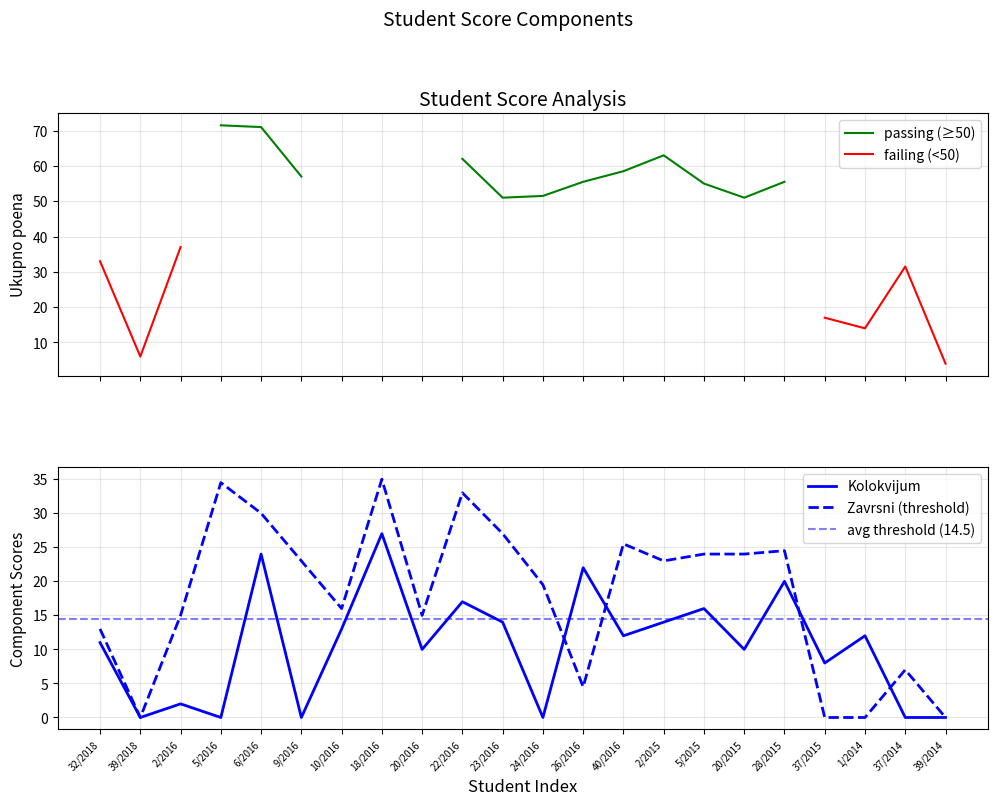

Where is Zavrsni nearest to the value 17?

10/2016